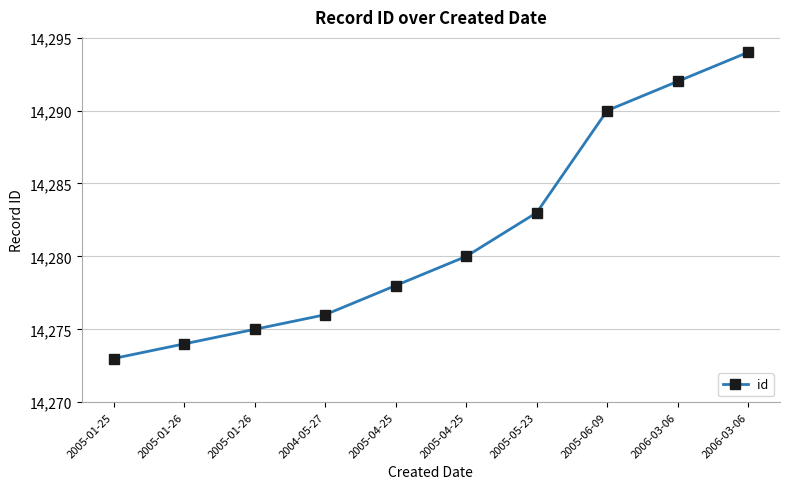

Count the number of data series in this chart.

1